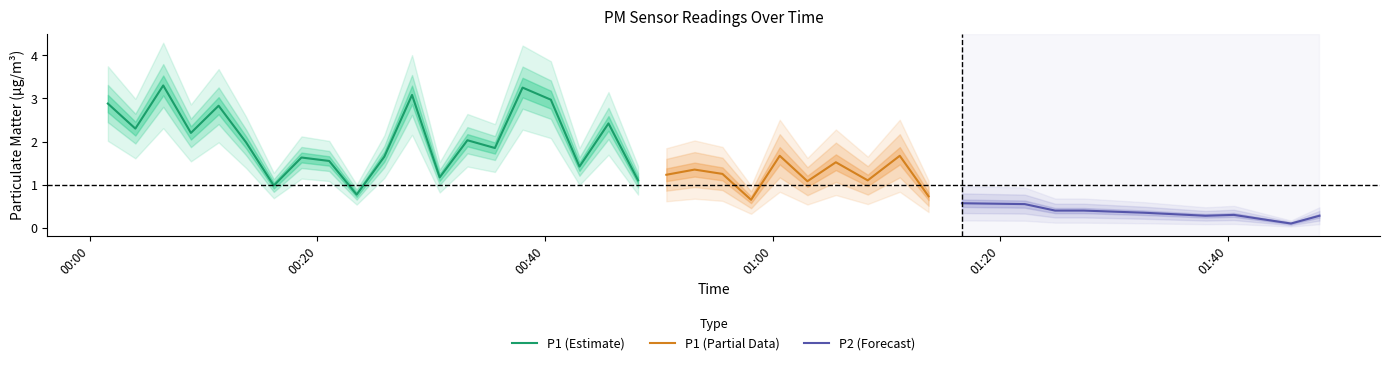

At which category is the sum across all series the highest?

2023-04-01T00:06:27